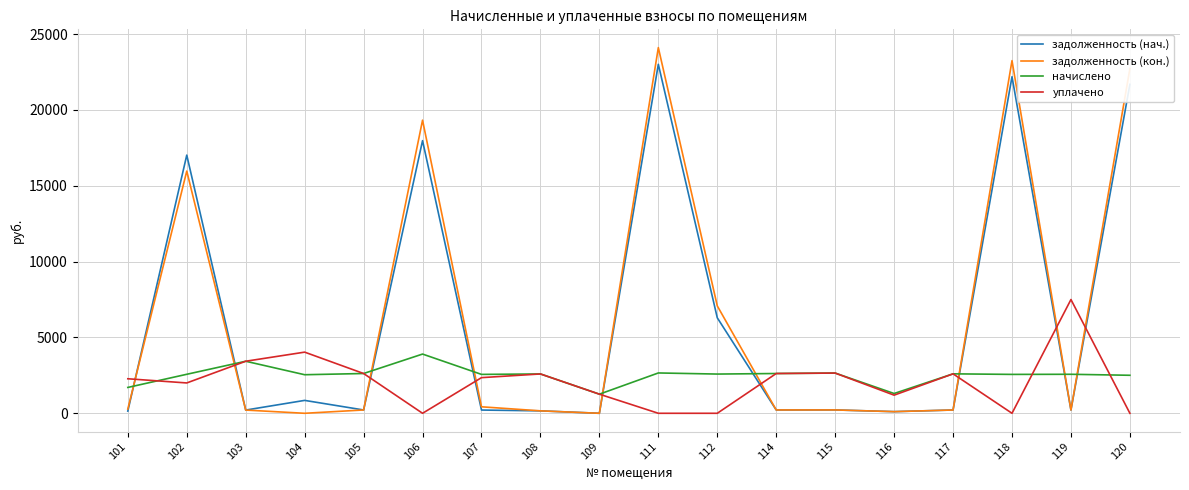

What is the maximum value for задолженность (нач.)?

23008.0